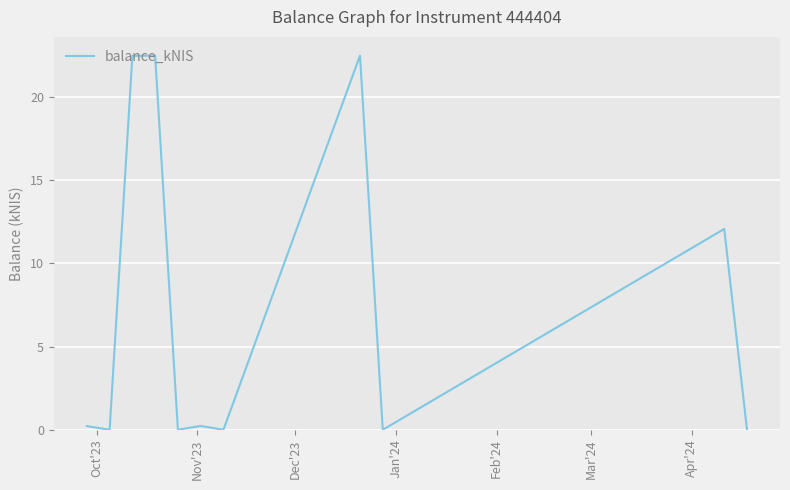

What is the greatest value displayed?

22.5